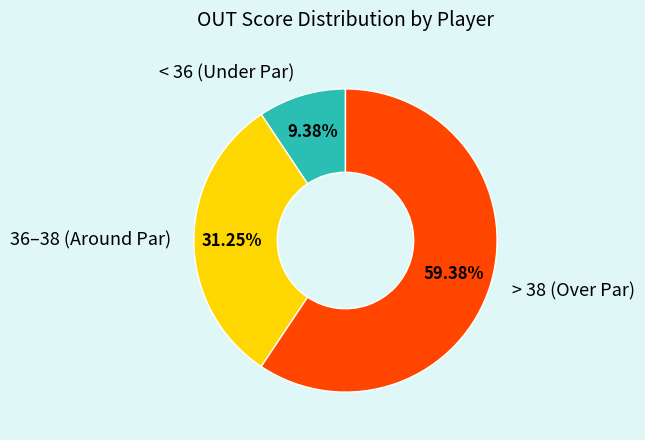

Do > 38 (Over Par) and 36–38 (Around Par) together represent more than half of the pie?

Yes